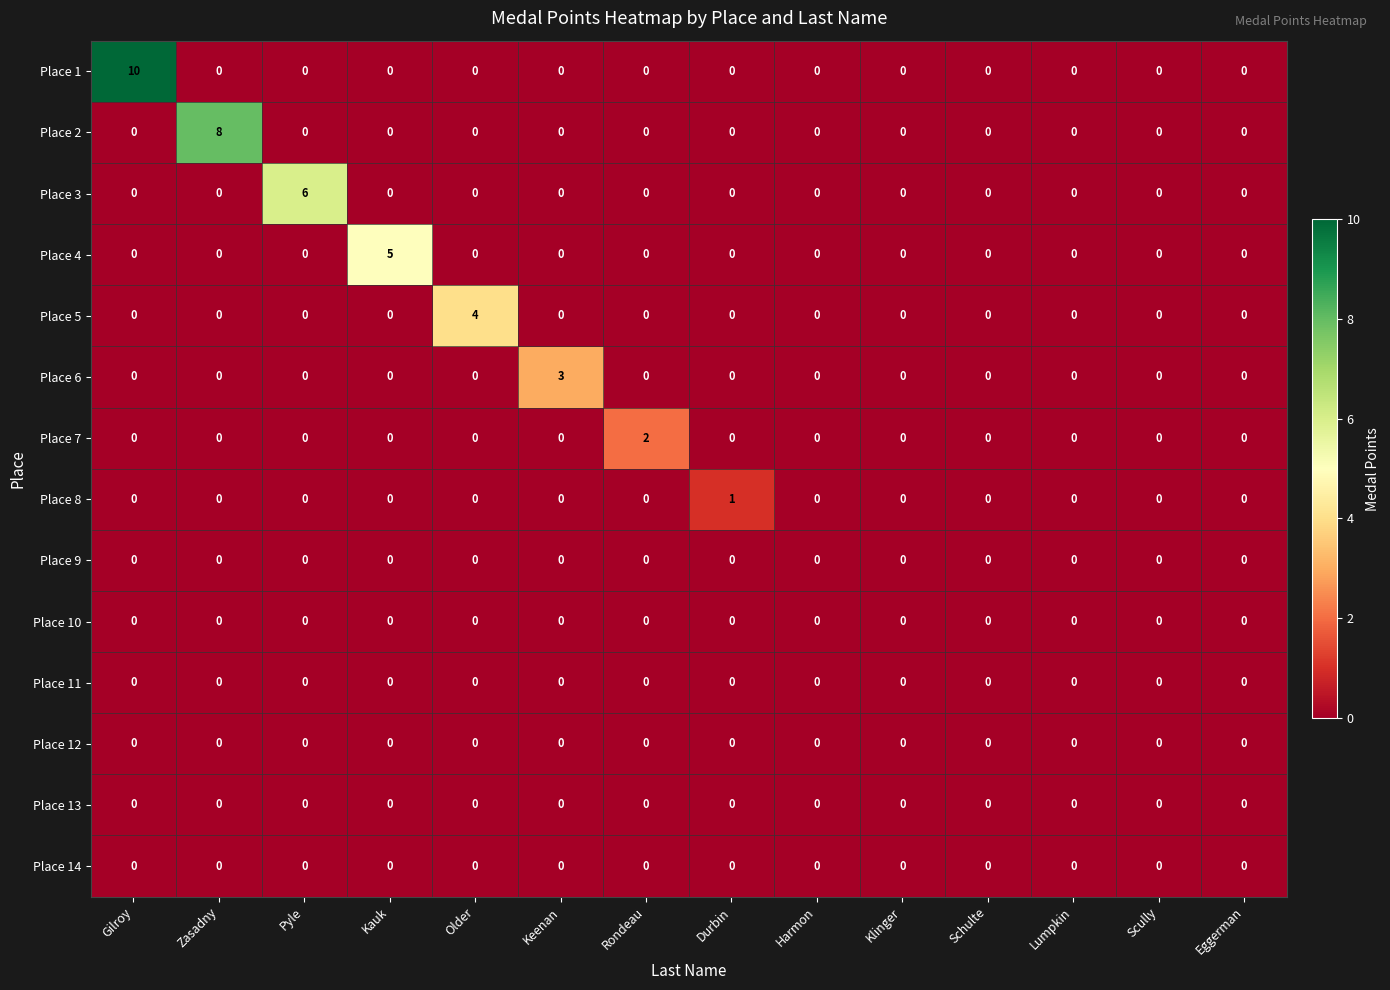

What is the greatest value displayed?

10